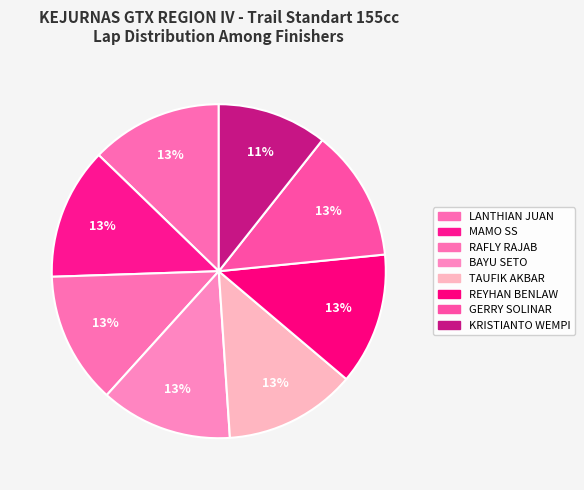

Which slice is the largest?

LANTHIAN JUAN